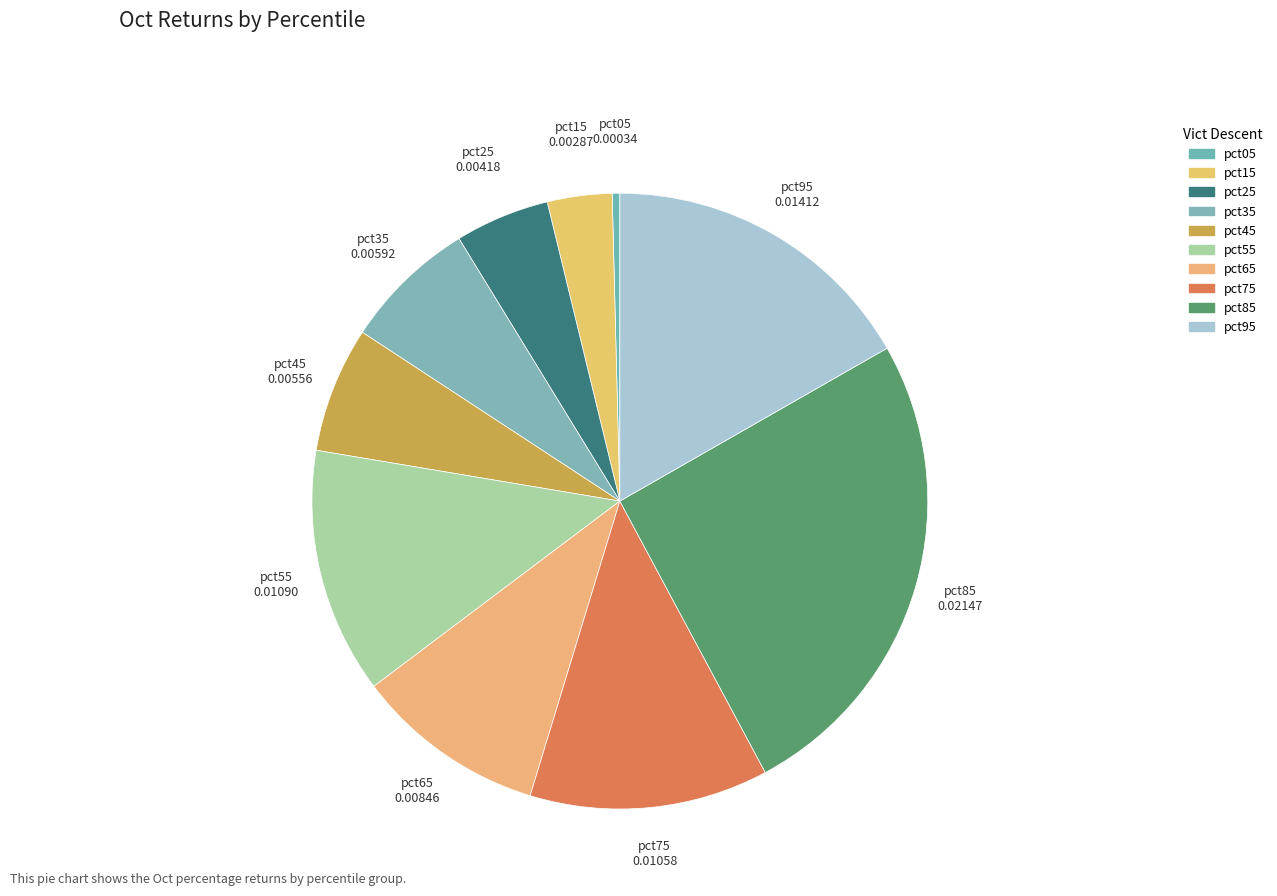

To the nearest percent, what is the difference between the largest and smallest slice percentages?

25%